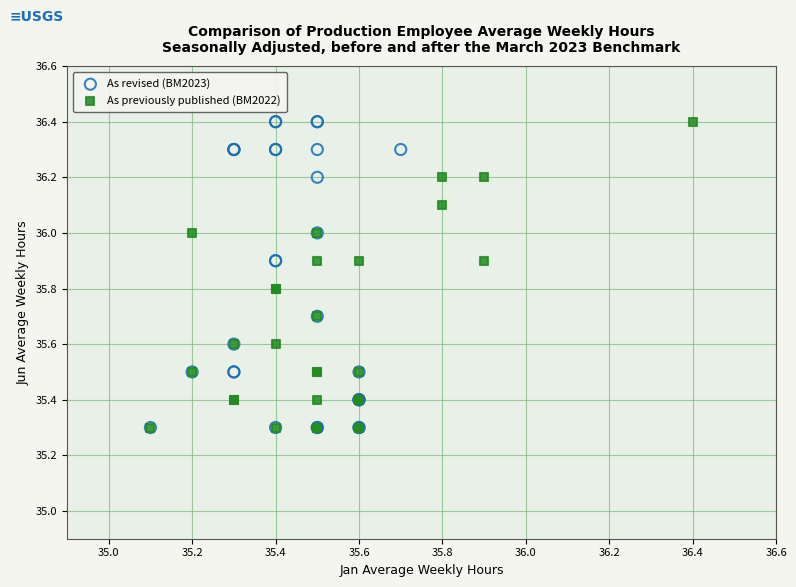

What are all the series names shown in the legend?

As revised (BM2023), As previously published (BM2022)